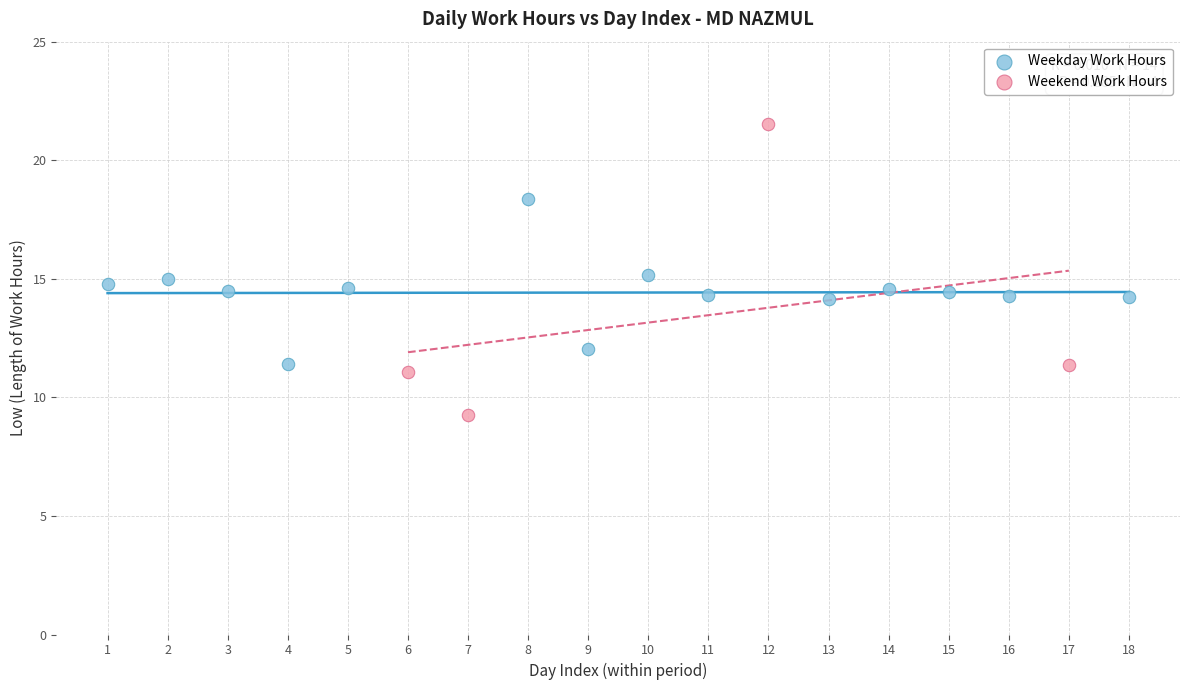

Which series contains the lowest Y value?

Weekend Work Hours